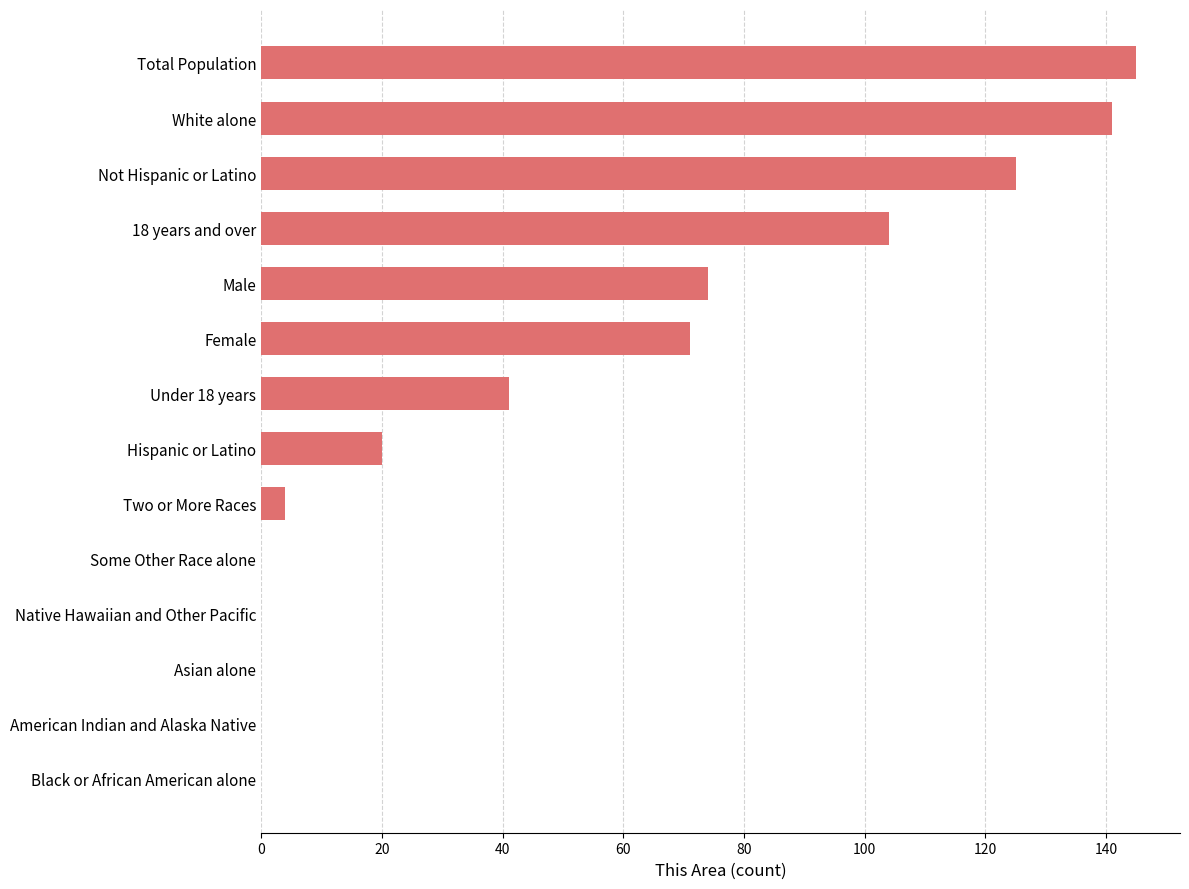

What is the change in value from Asian alone to 18 years and over?

+104